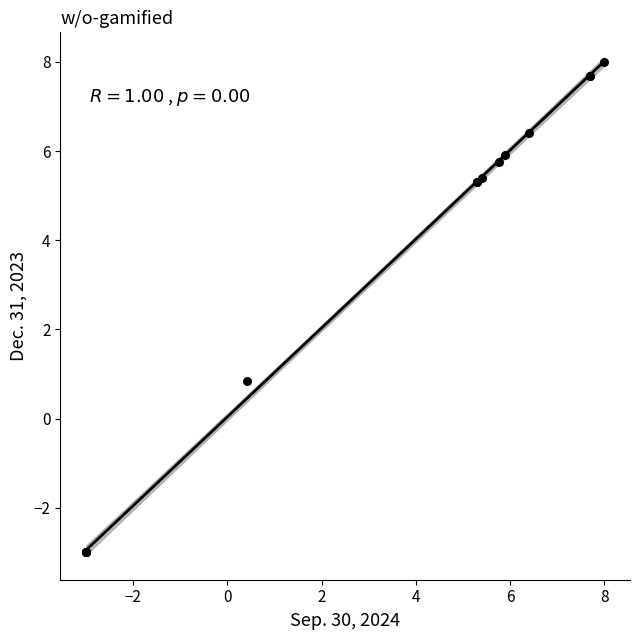

What Y value in the scatter plot is closest to 2?

0.8